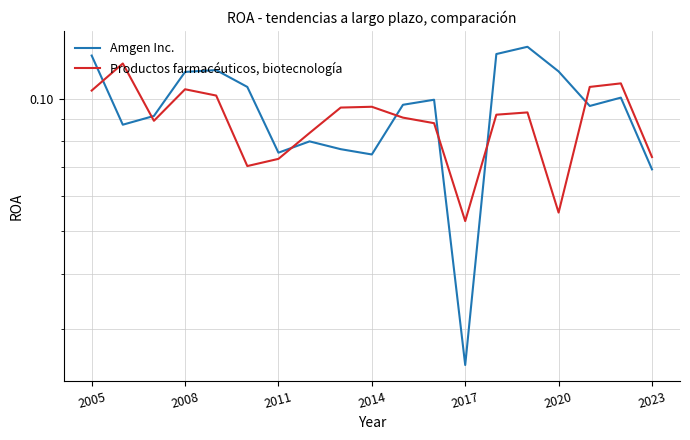

How many Productos farmacéuticos, biotecnología values are between 0 and 1?

19